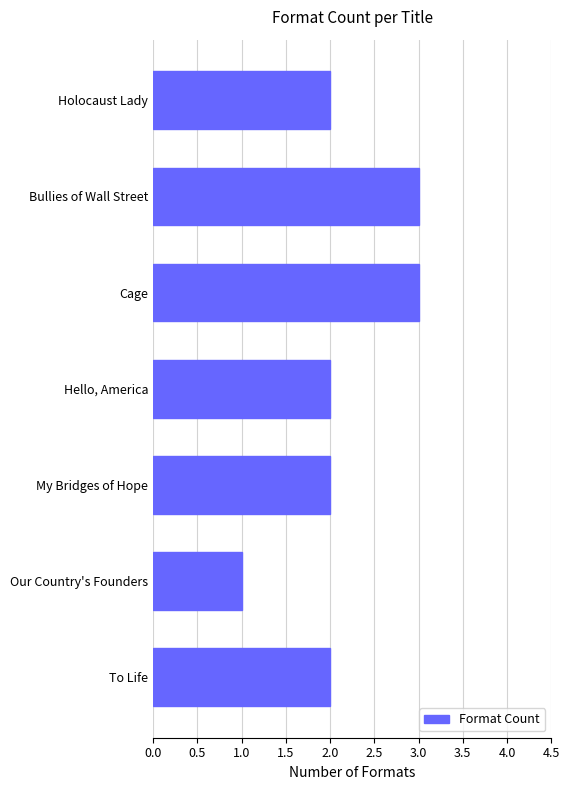

What is the label of the 5th bar from the top?

My Bridges of Hope